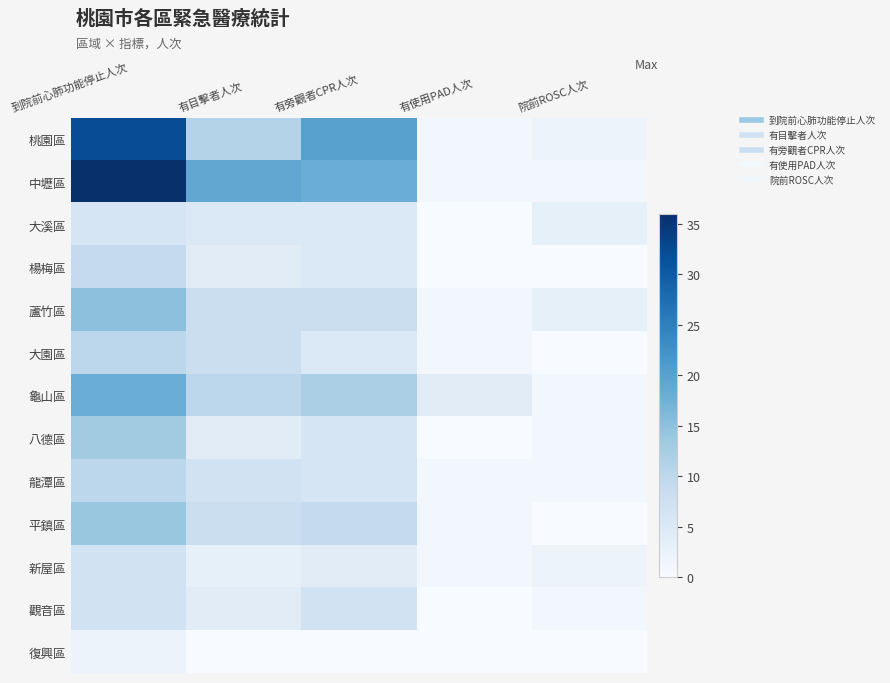

What is the difference between the highest and lowest values at 有使用PAD人次?

4